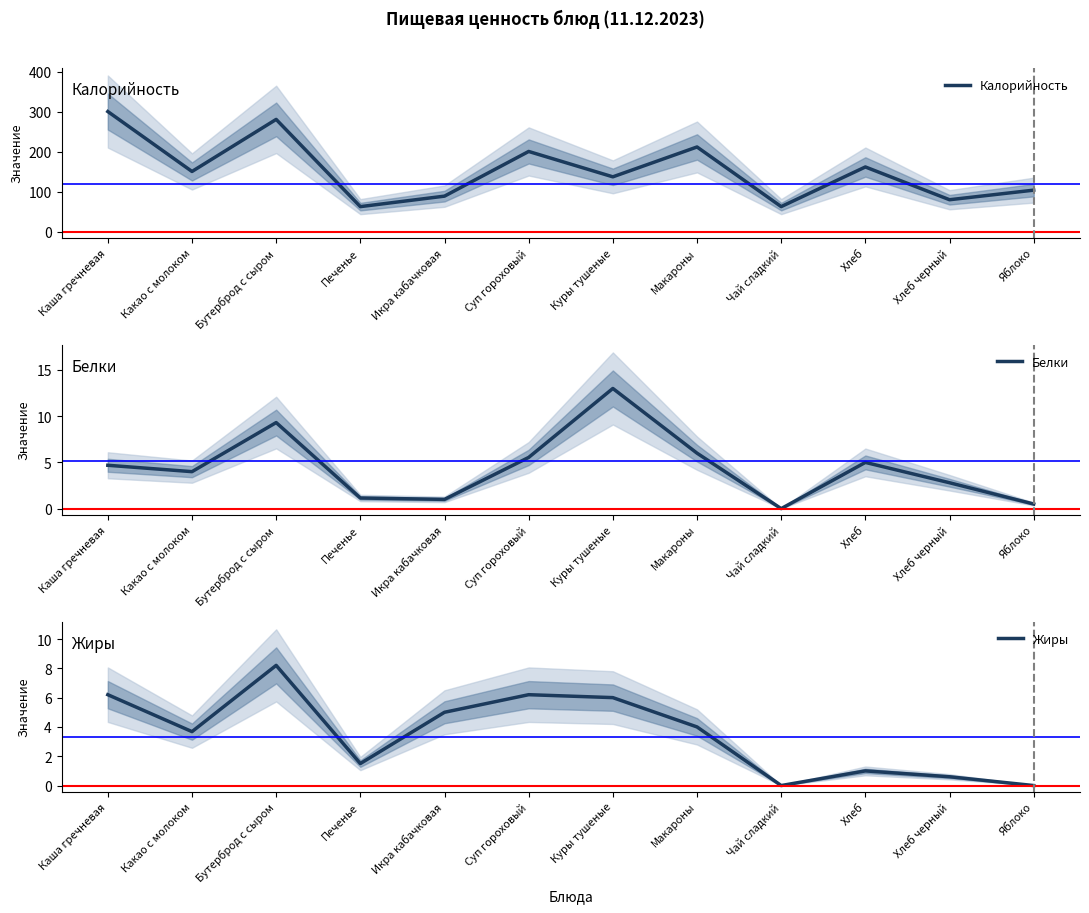

Which category has the lowest value in the Жиры series?

Чай сладкий